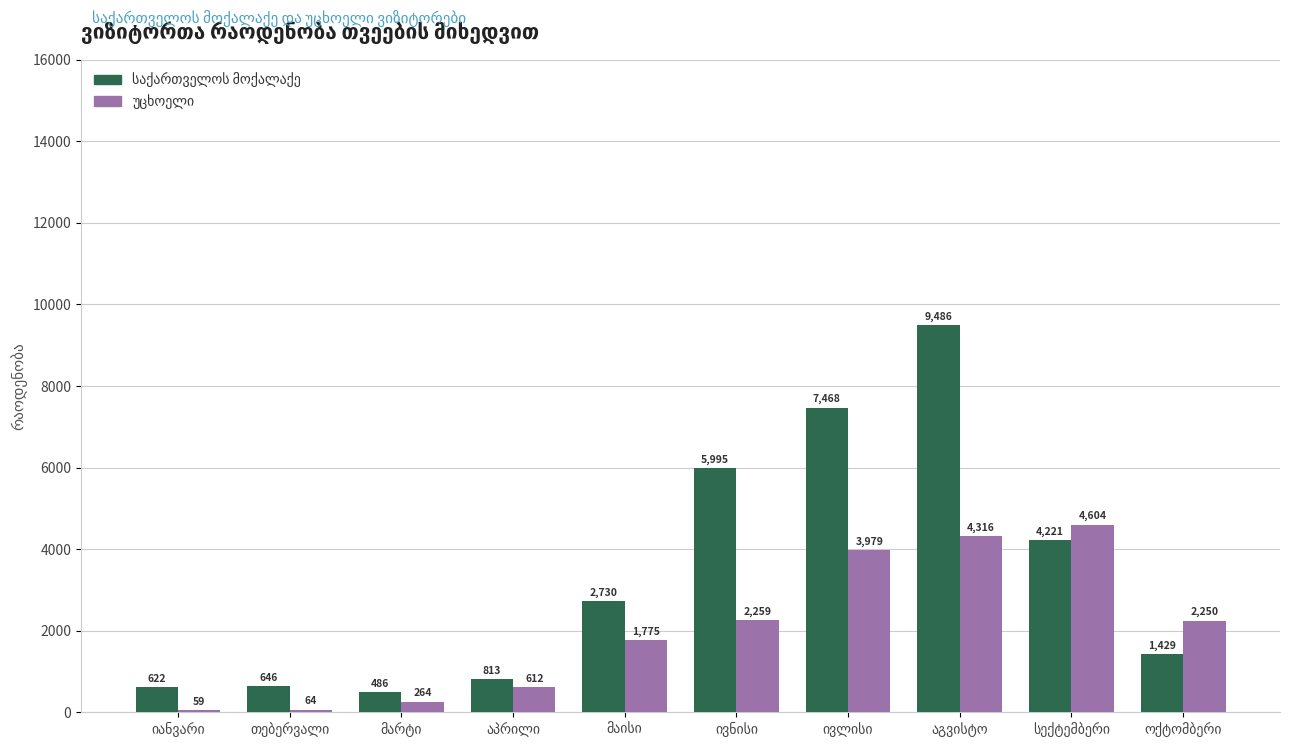

At how many categories does at least one series exceed 1101?

6